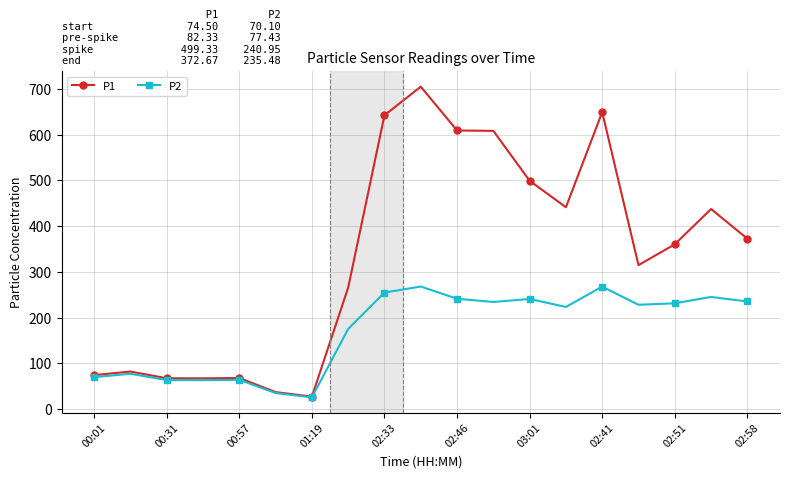

What is the value of the P1 point at the 15th from the left?

649.4